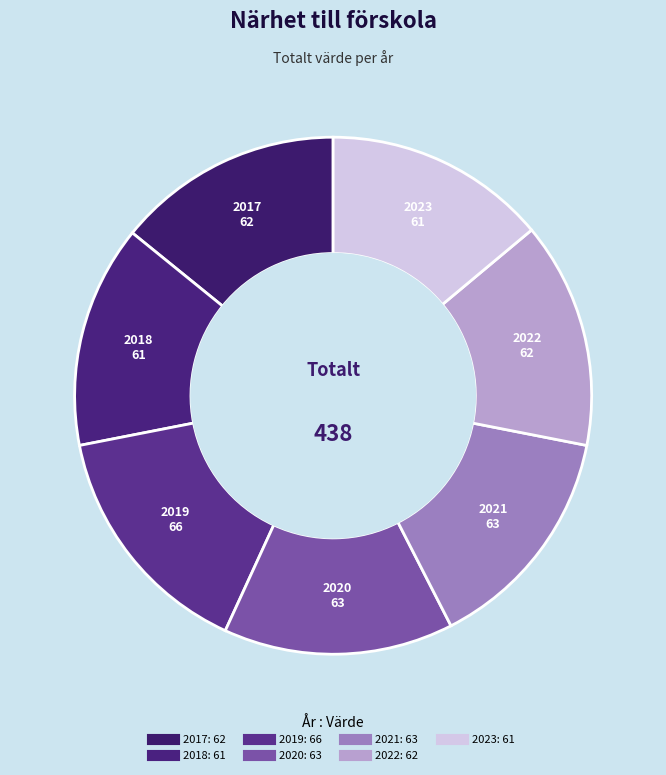

Is there any slice that represents more than half of the pie?

No